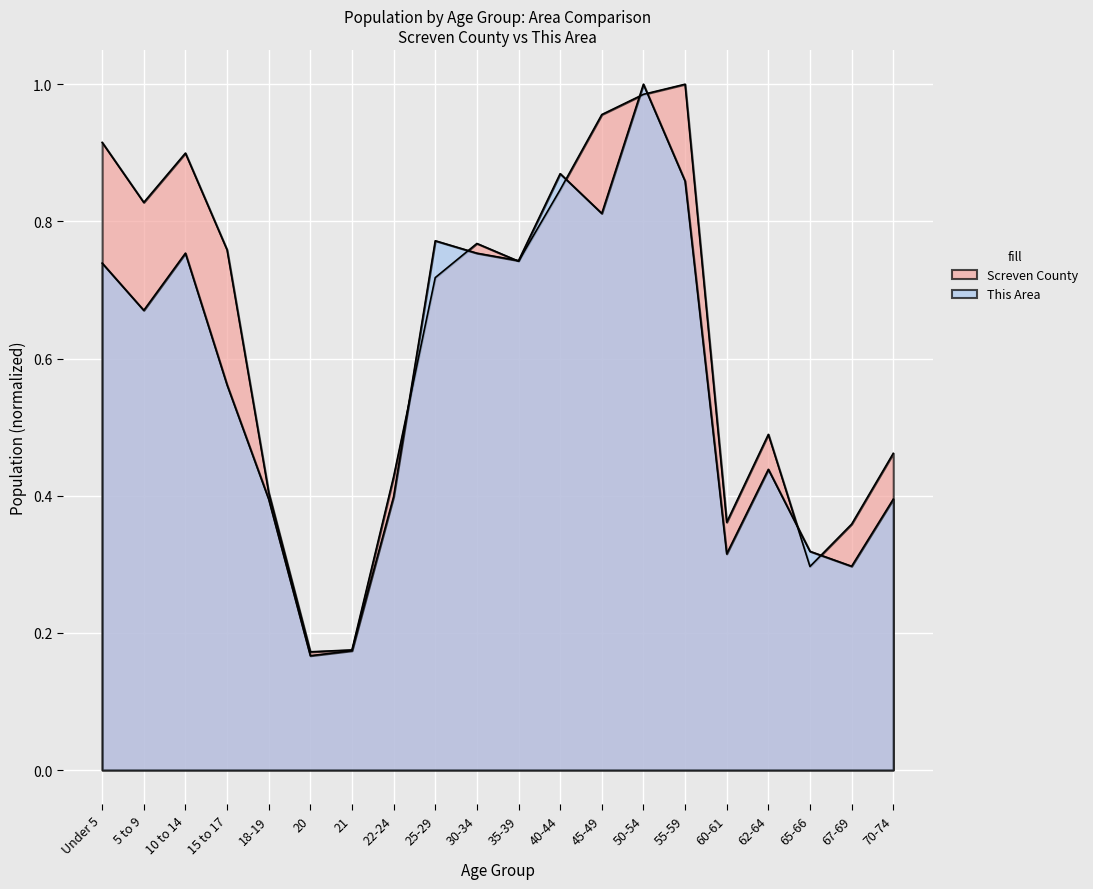

Reading left to right, transcribe all the data shown in this chart.

This Area: 0.7	0.7	0.8	0.6	0.4	0.2	0.2	0.4	0.8	0.8	0.7	0.9	0.8	1.0	0.9	0.3	0.4	0.3	0.3	0.4
Screven County: 0.9	0.8	0.9	0.8	0.4	0.2	0.2	0.4	0.7	0.8	0.7	0.8	1.0	1.0	1.0	0.4	0.5	0.3	0.4	0.5